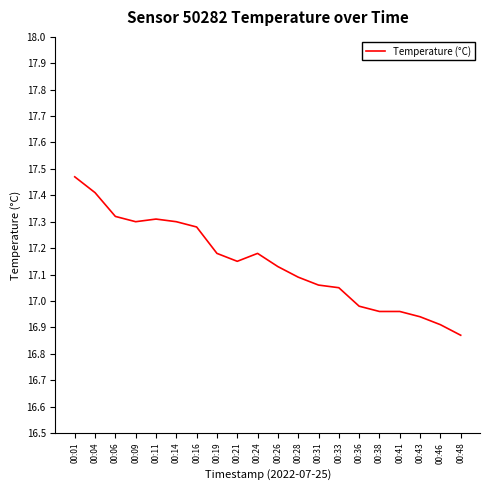

How many lines are shown in the chart?

1